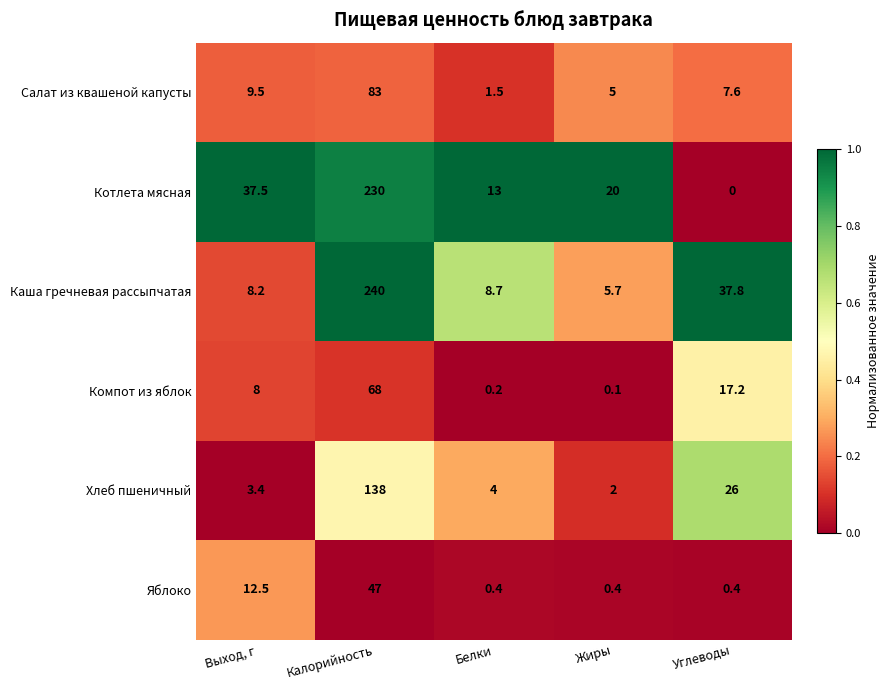

At which label is Хлеб пшеничный closest to 70?

Углеводы